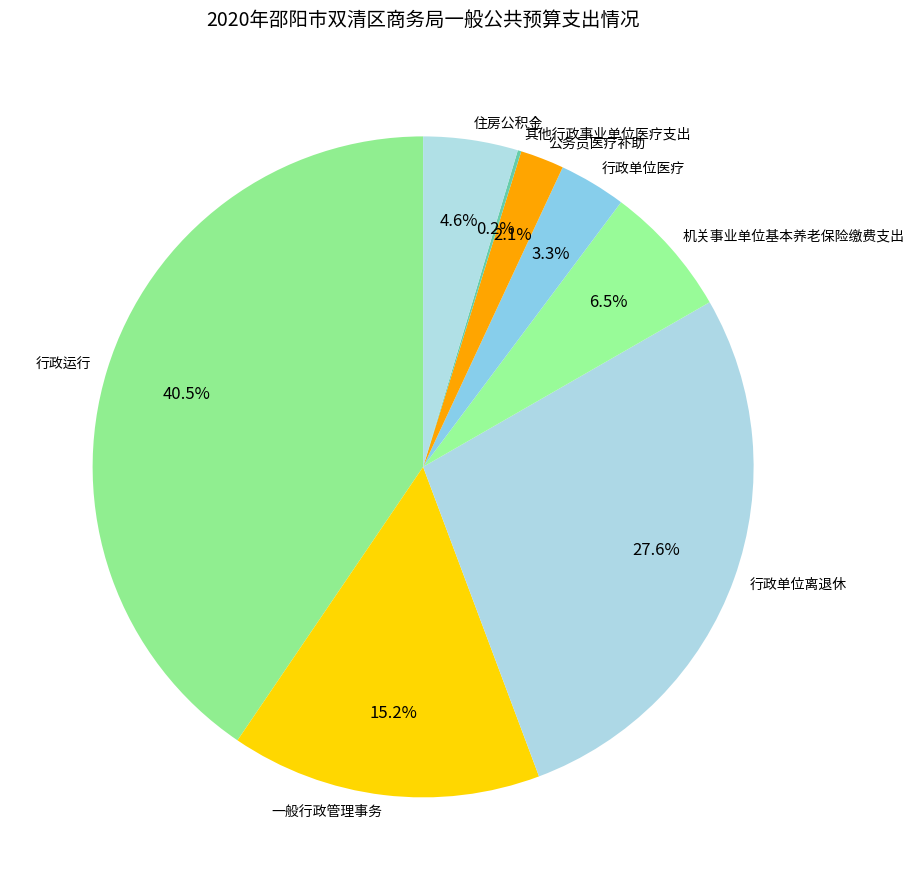

Does 行政单位离退休 account for over 50% of the chart?

No